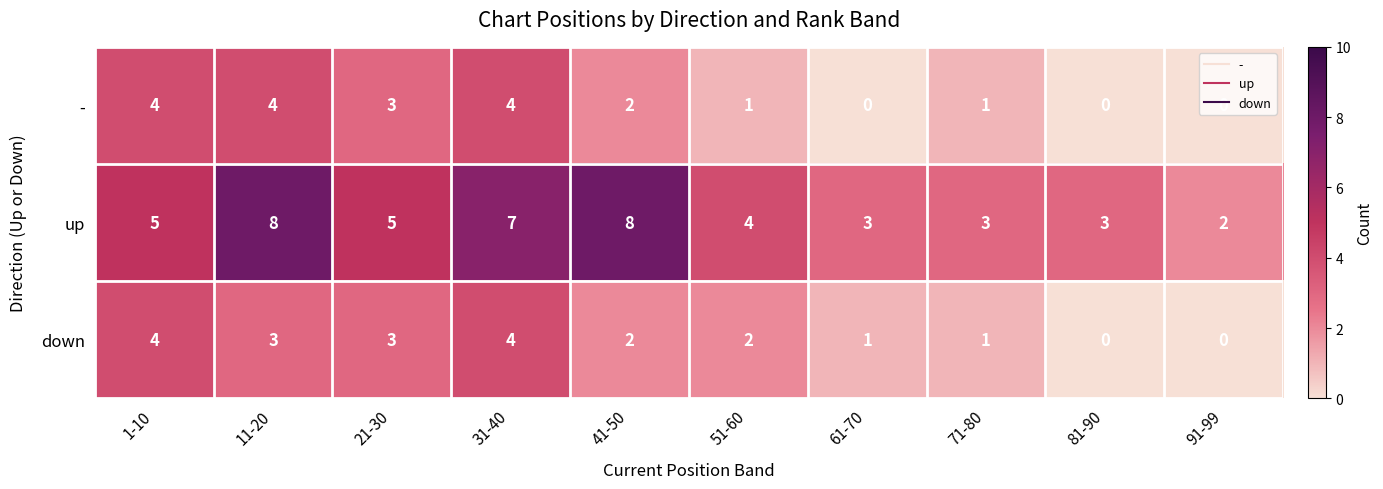

How many - values are between 0 and 4?

10